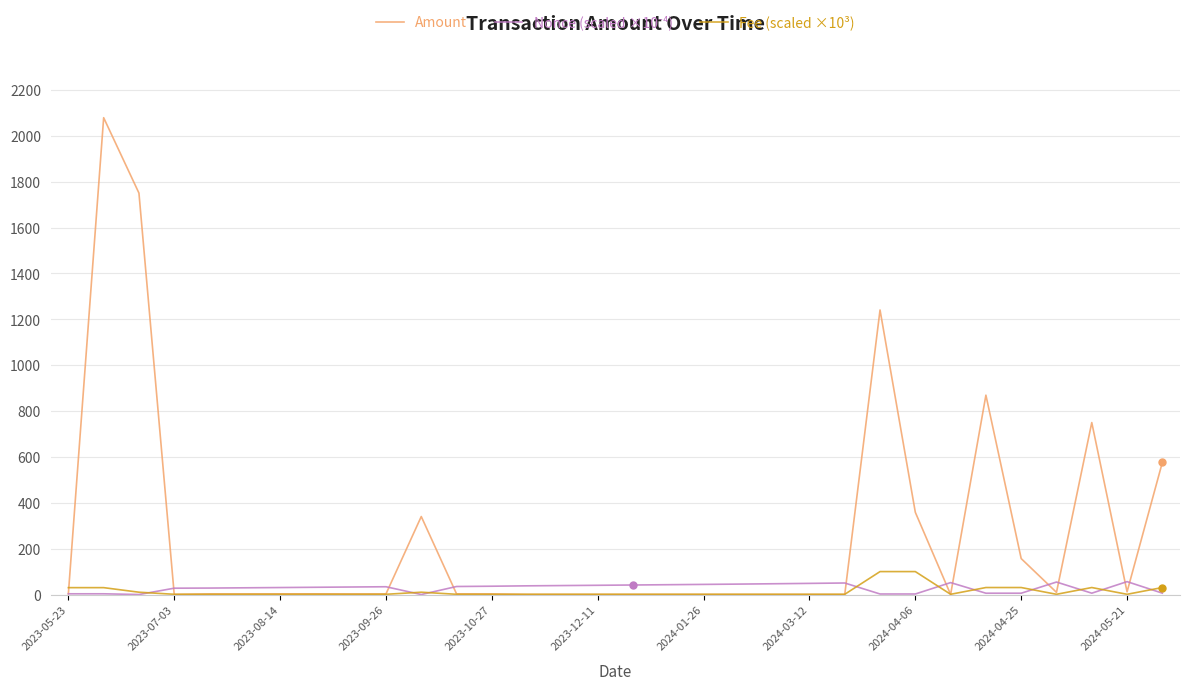

What is the maximum value shown in the chart?

2078.7